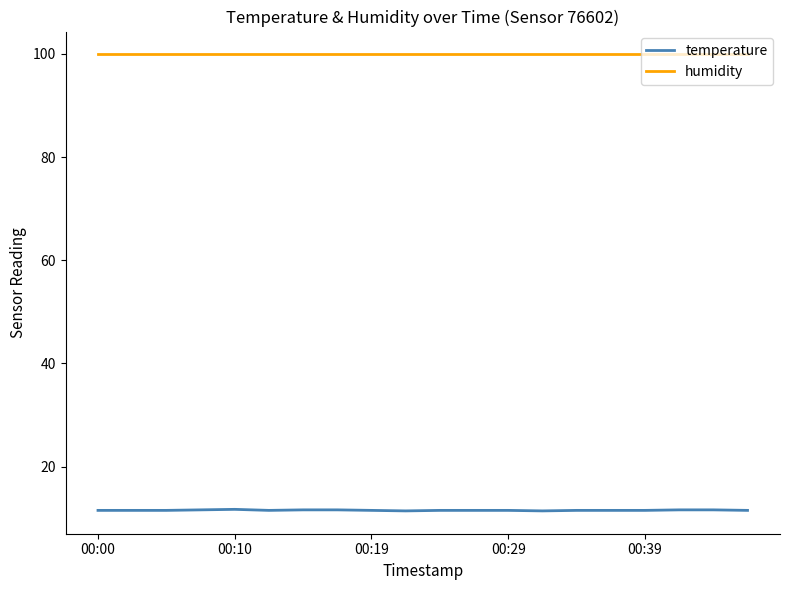

True or false: humidity and temperature intersect in this chart.

False